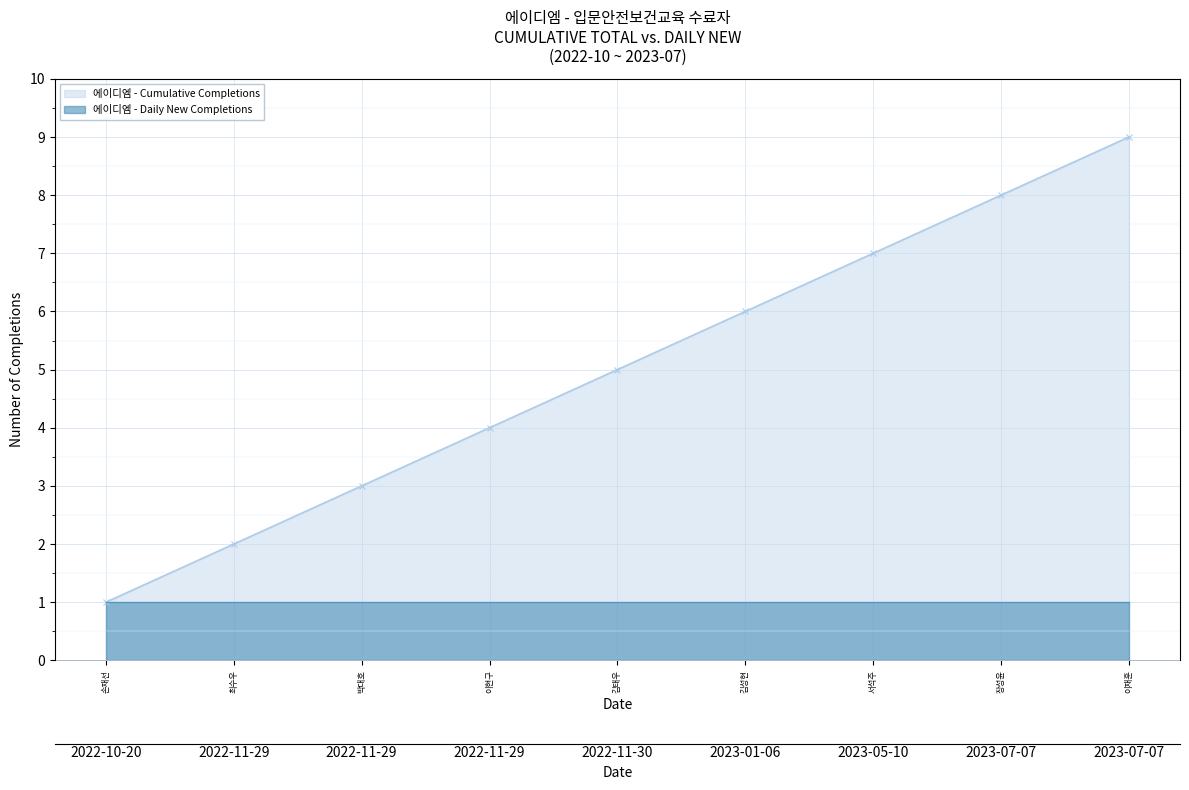

Rank the categories by value from lowest to highest.

손재선, 최수우, 박대호, 이현구, 김태우, 김성현, 서석주, 장성윤, 이재훈